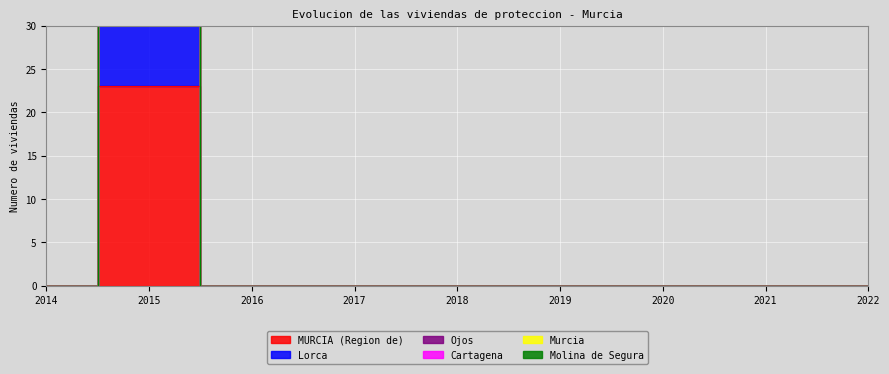

What is the difference between the maximum and minimum values in the Lorca series?

46